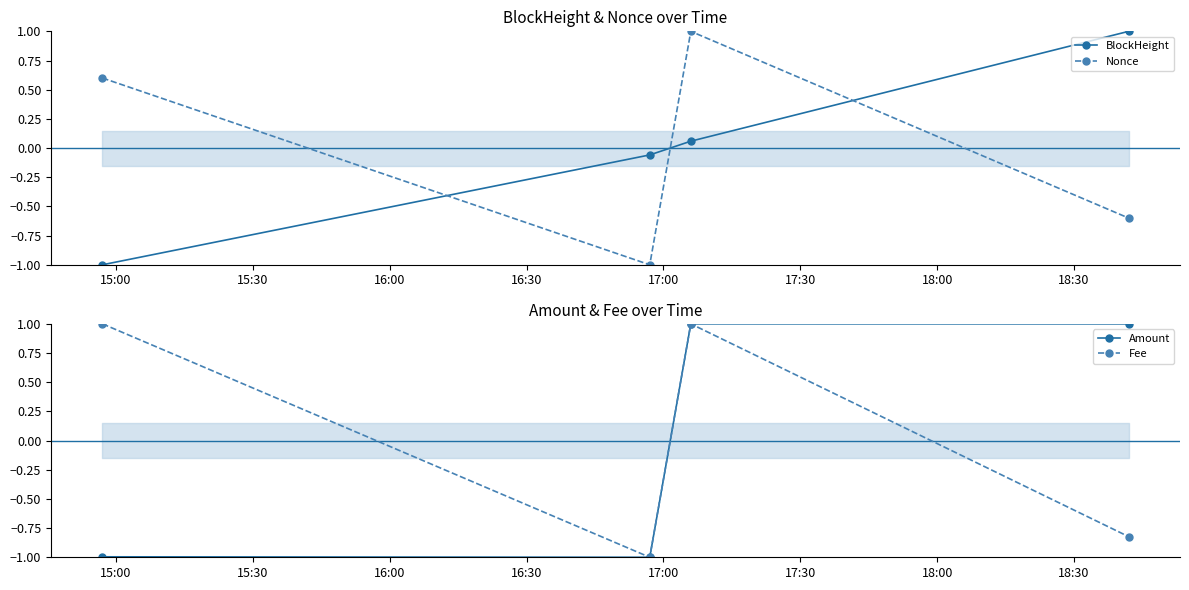

Which series has the largest range (max minus min)?

BlockHeight